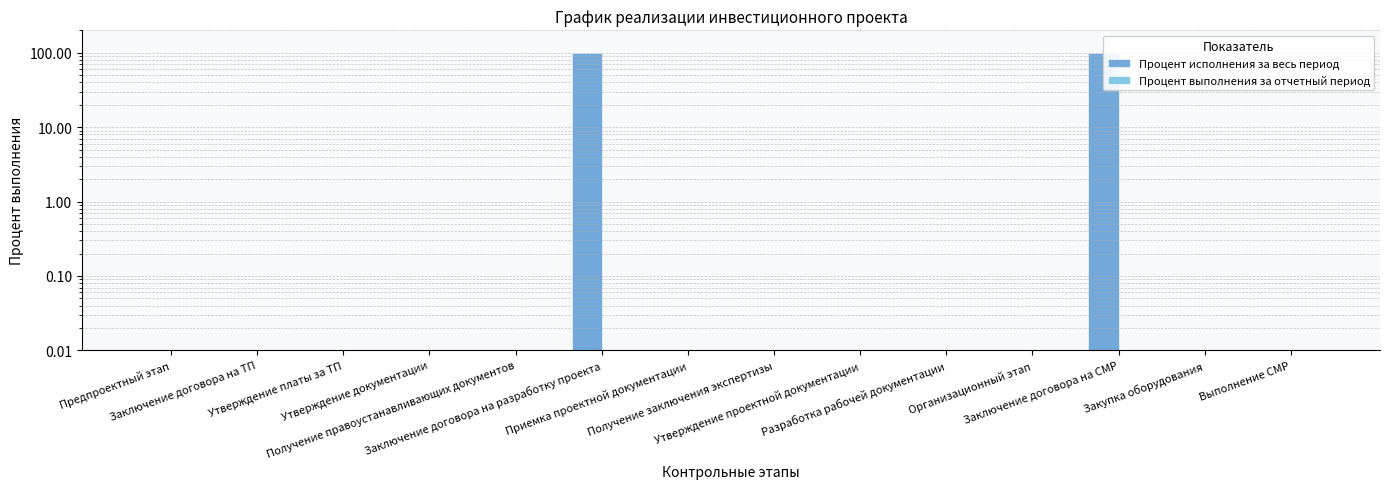

Which series has the largest range (max minus min)?

Процент исполнения за весь период